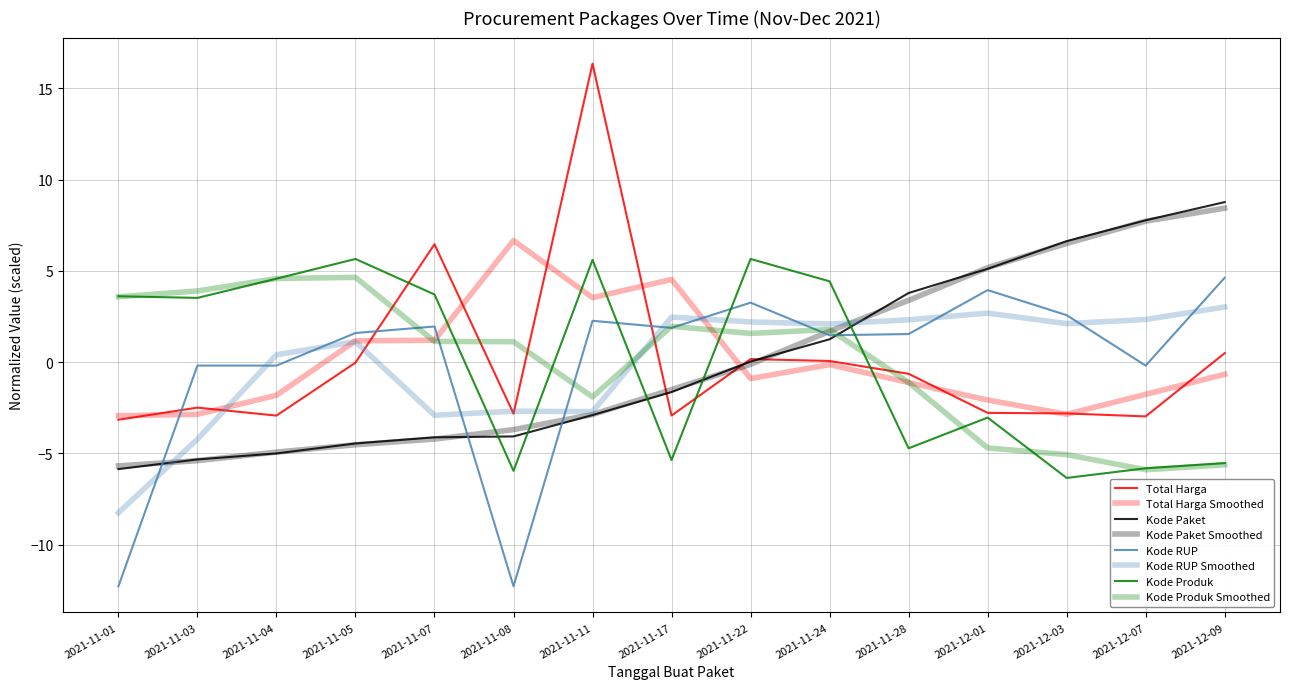

How many lines are shown in the chart?

8